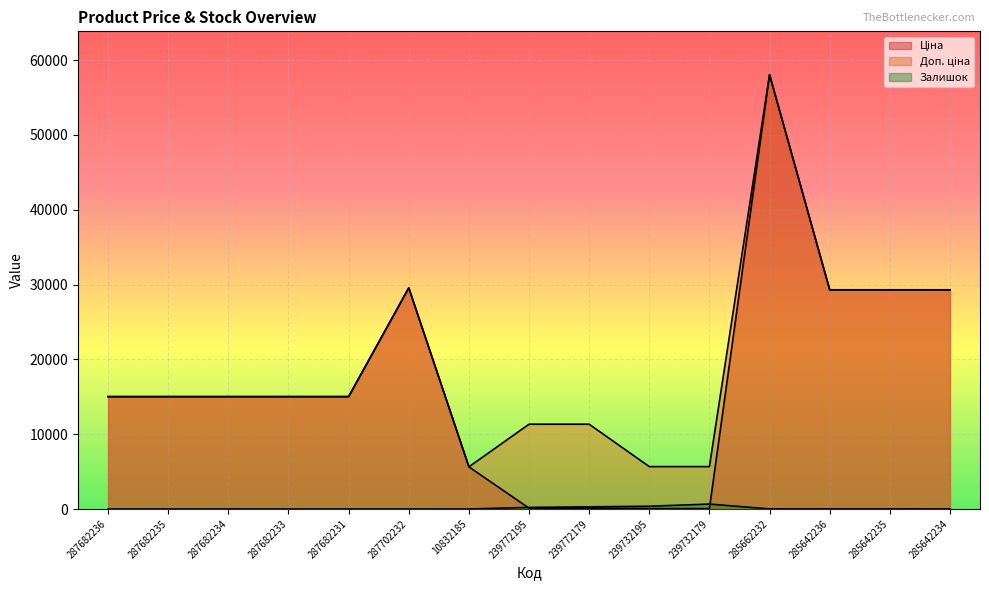

True or false: Залишок and Доп. ціна cross at least once.

False